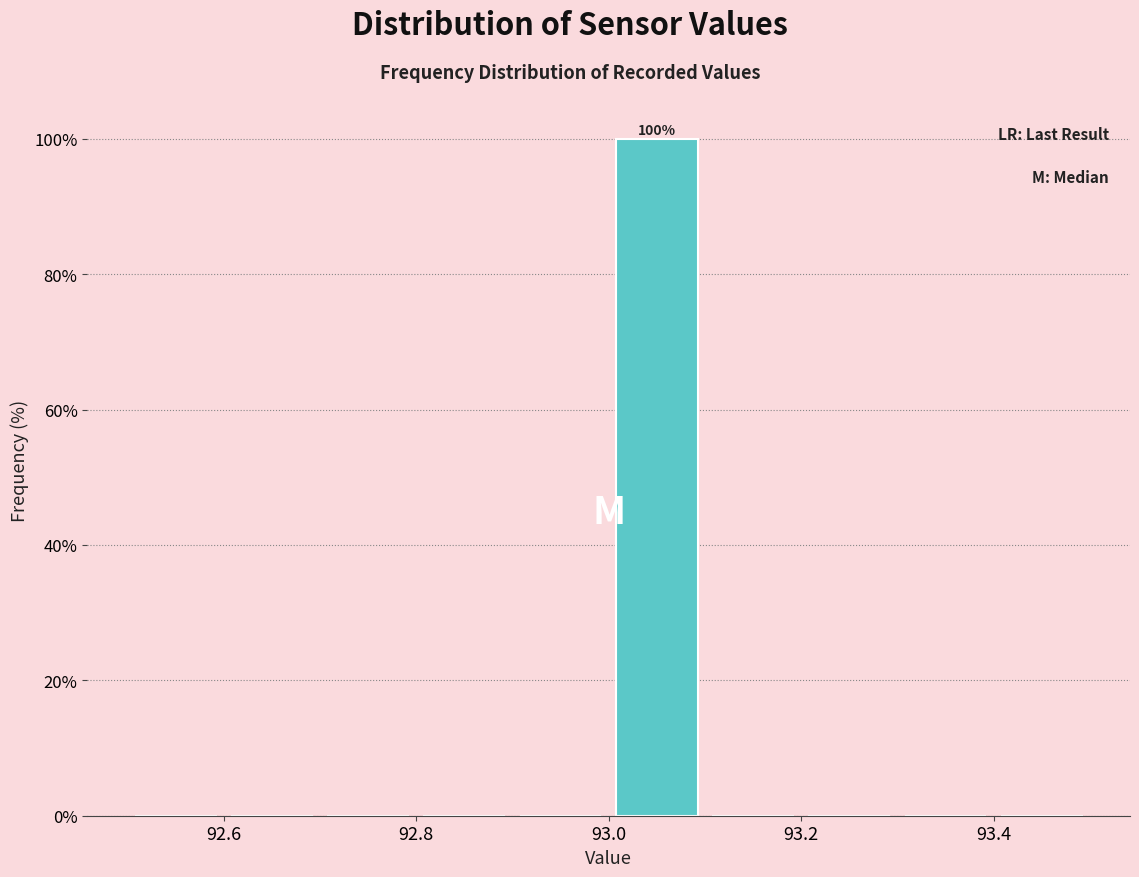

Over which range of the x-axis is the bar tallest?

93.0 to 93.1